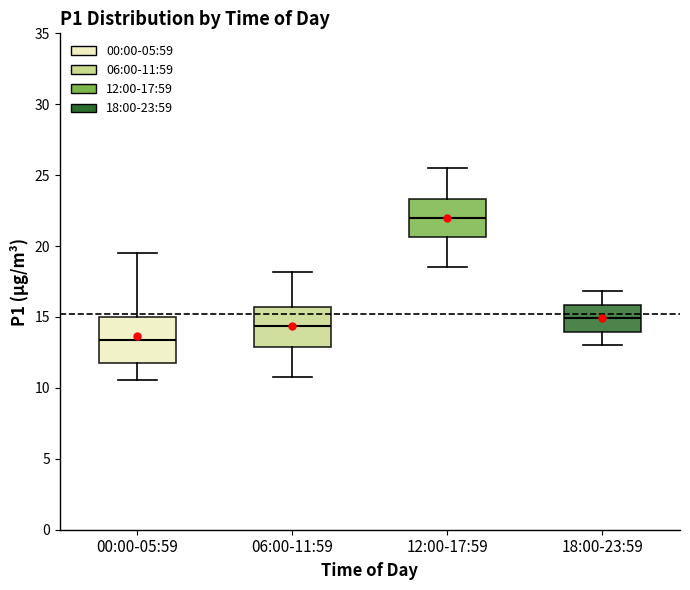

Reading left to right, transcribe this box plot: for each box, give where its median line is, the range the box spans, and where its two whiskers end, as read against the y-axis. The values are not printed on the chart, so give them approximately, as read against the axis.

00:00-05:59: median 13.5, box 11.5 to 15.0, whiskers 10.5 to 19.5
06:00-11:59: median 14.5, box 13.0 to 15.5, whiskers 11.0 to 18.0
12:00-17:59: median 22.0, box 20.5 to 23.5, whiskers 18.5 to 25.5
18:00-23:59: median 15.0, box 14.0 to 16.0, whiskers 13.0 to 17.0